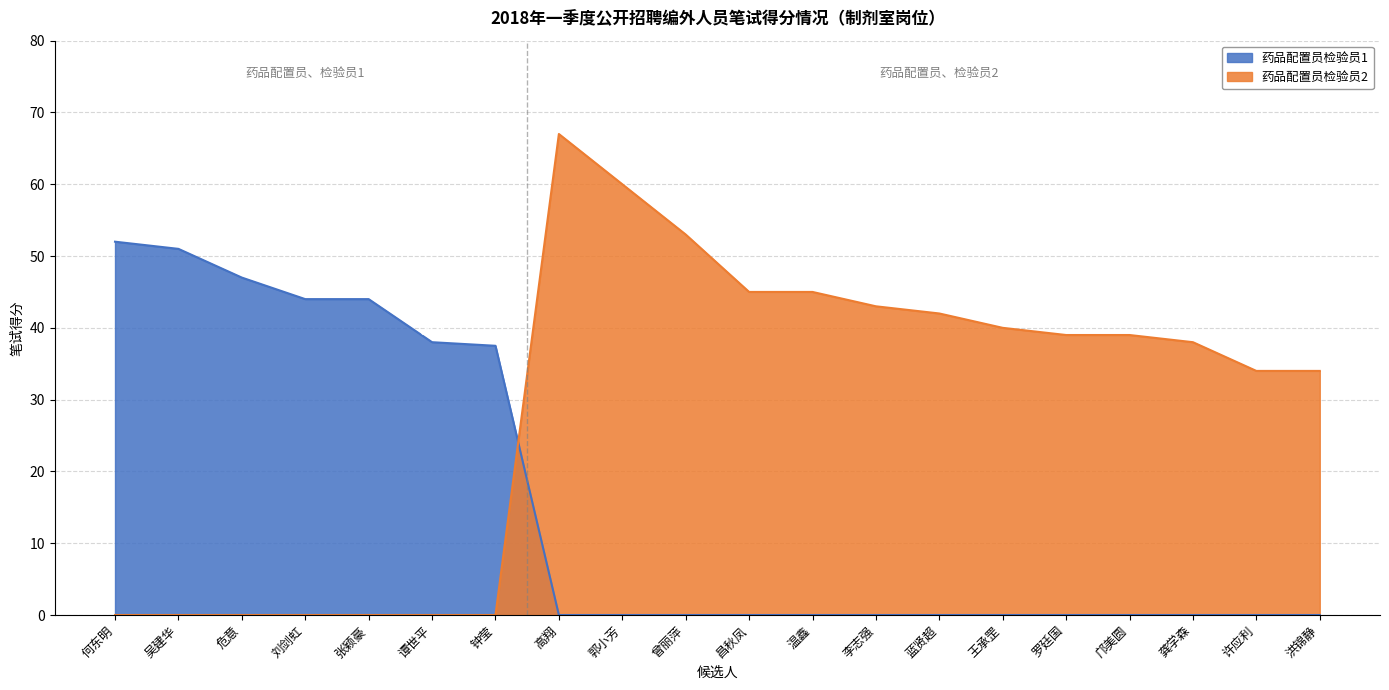

How many categories are shown in the chart?

20